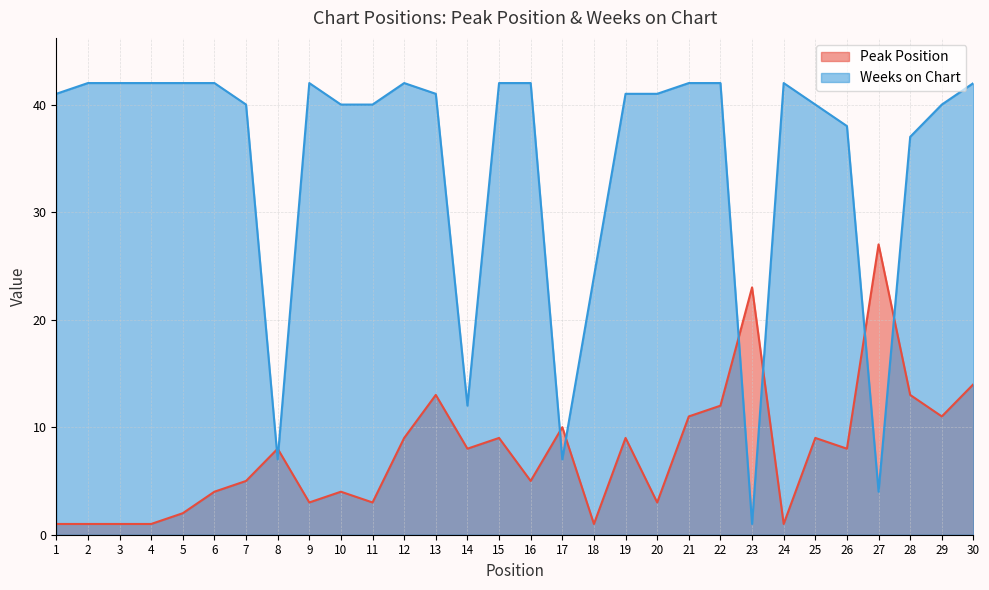

In Peak Position, how many points are higher than both neighbors (excluding endpoints)?

9